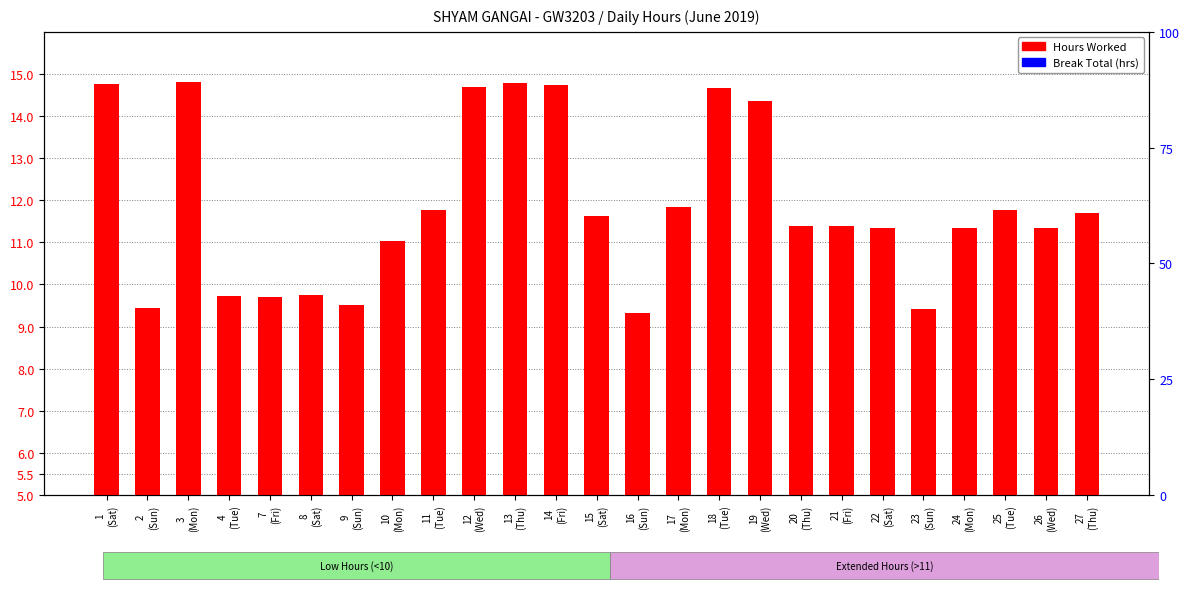

How many categories are shown in the chart?

25